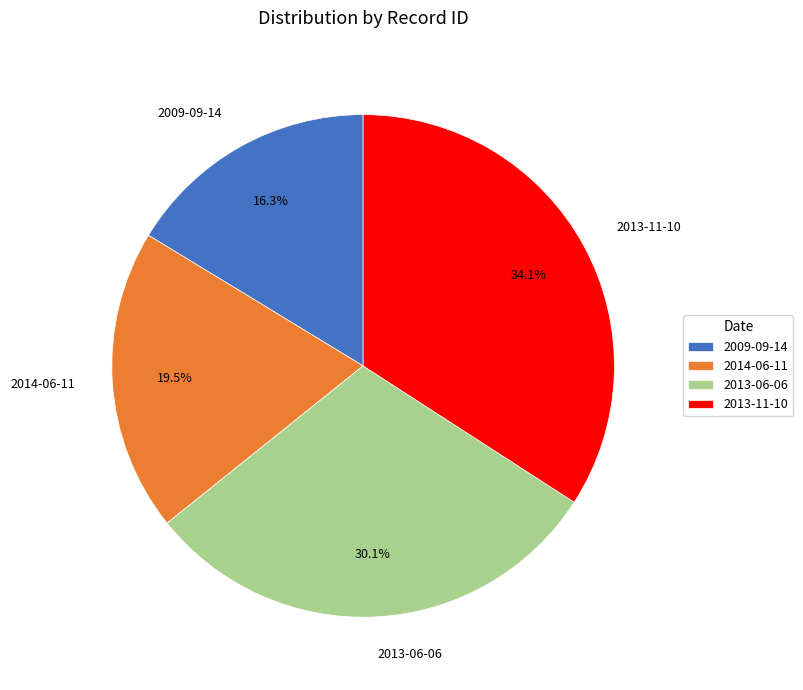

Which slice is the smallest?

2009-09-14